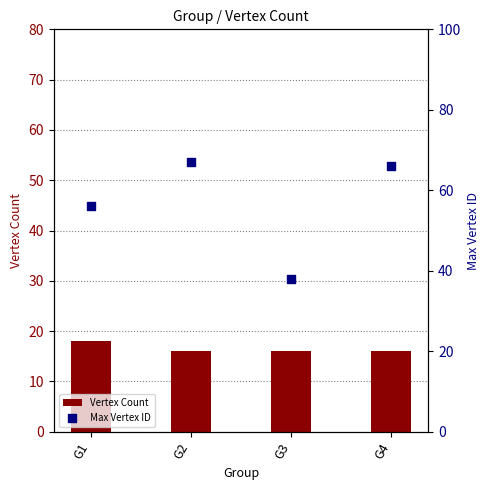

At which category is the sum across all series the highest?

G2